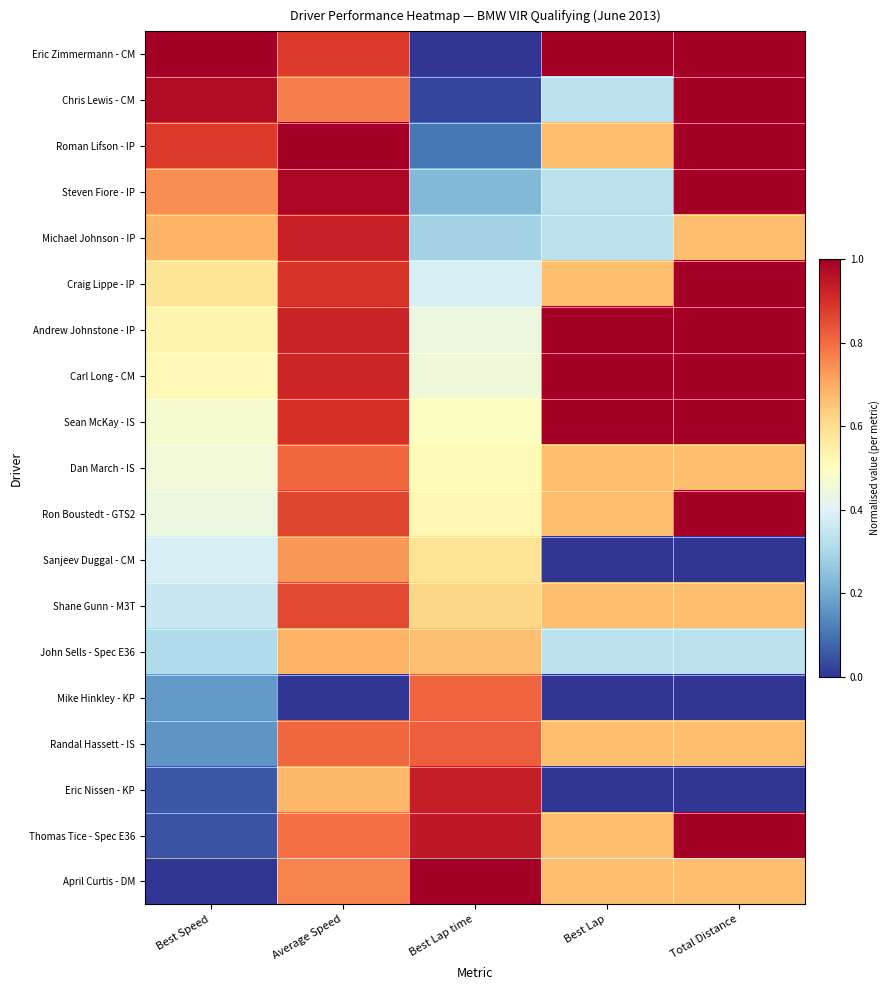

What is the maximum value shown in the chart?

1.0